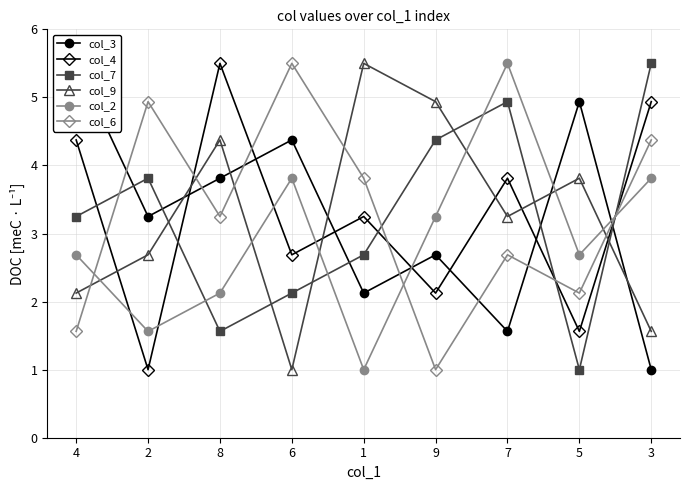

At 8, list the series in order from largest to smallest.

col_4, col_9, col_3, col_6, col_2, col_7